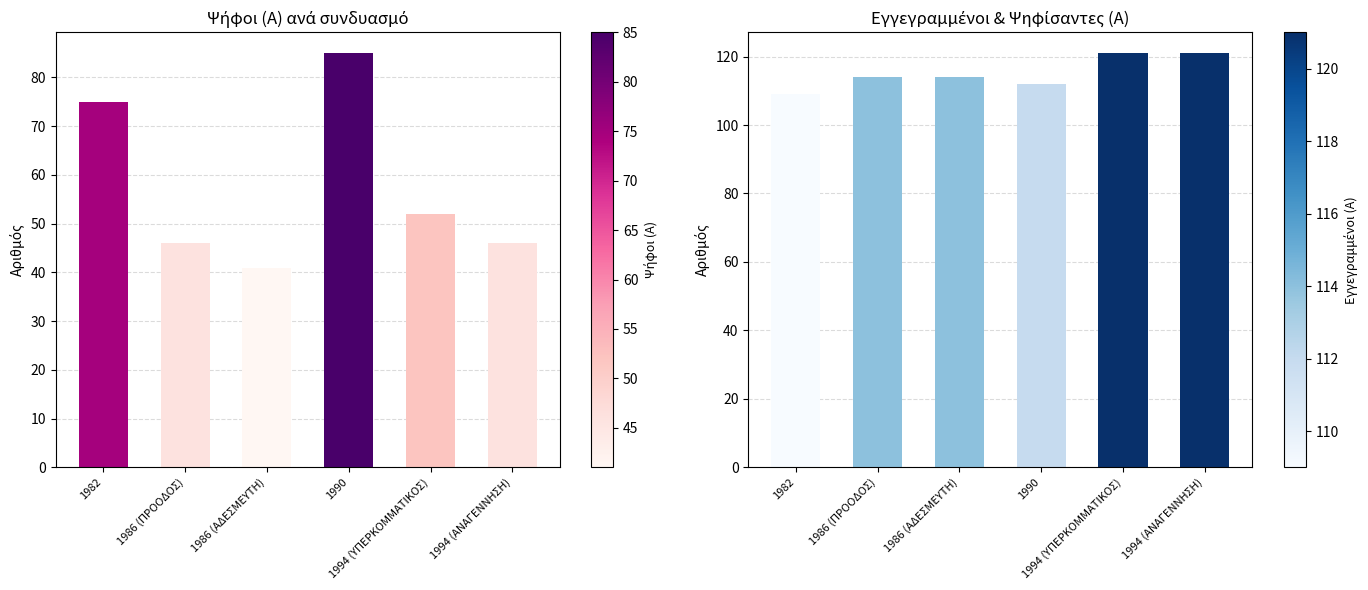

What is the lowest value of the ΨΗΦΟΙ (Α) series?

41